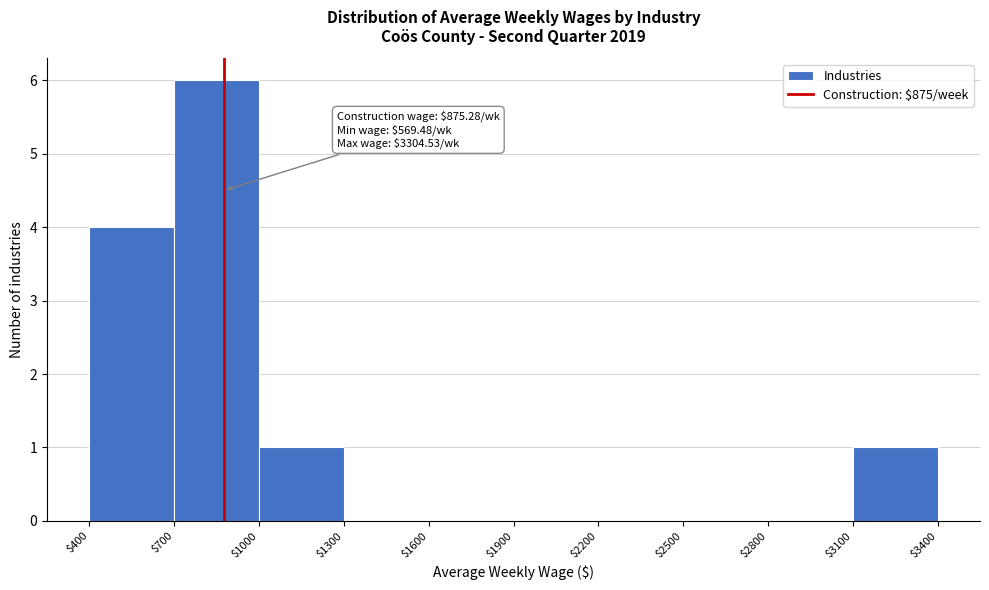

Which range on the x-axis has the tallest bar?

$700 to $1000